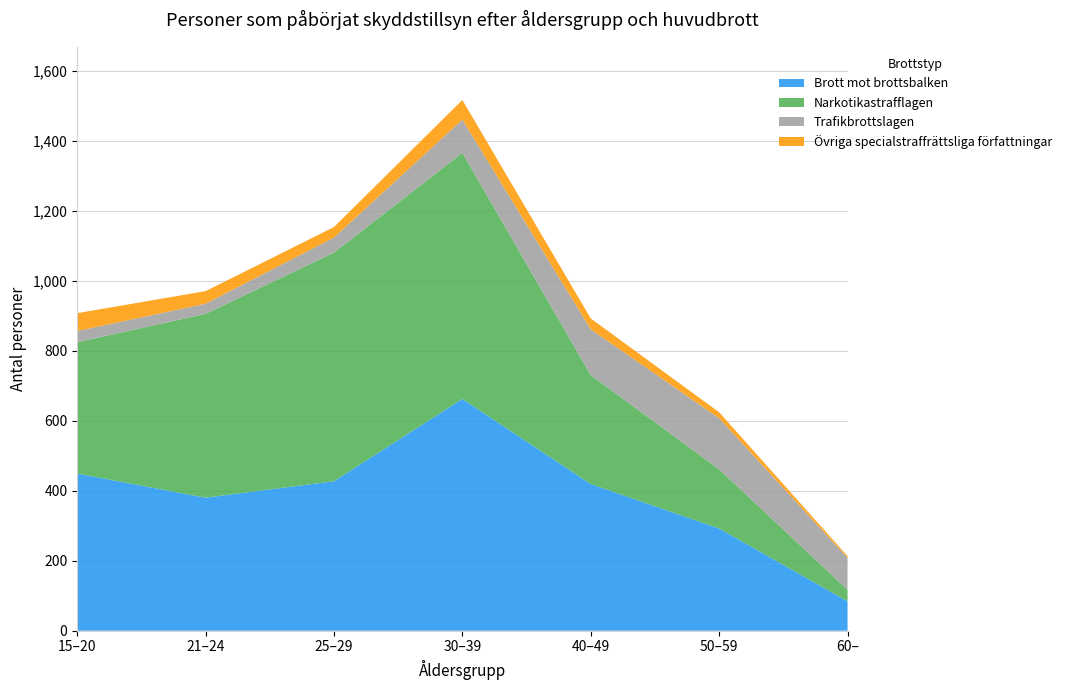

Reading left to right, transcribe all the data shown in this chart.

Brott mot brottsbalken: 449	380	427	662	419	292	84
Narkotikastrafflagen: 375	525	653	703	311	169	33
Trafikbrottslagen: 32	29	43	95	131	146	91
Övriga specialstraffrättsliga författningar: 51	36	30	56	31	17	5